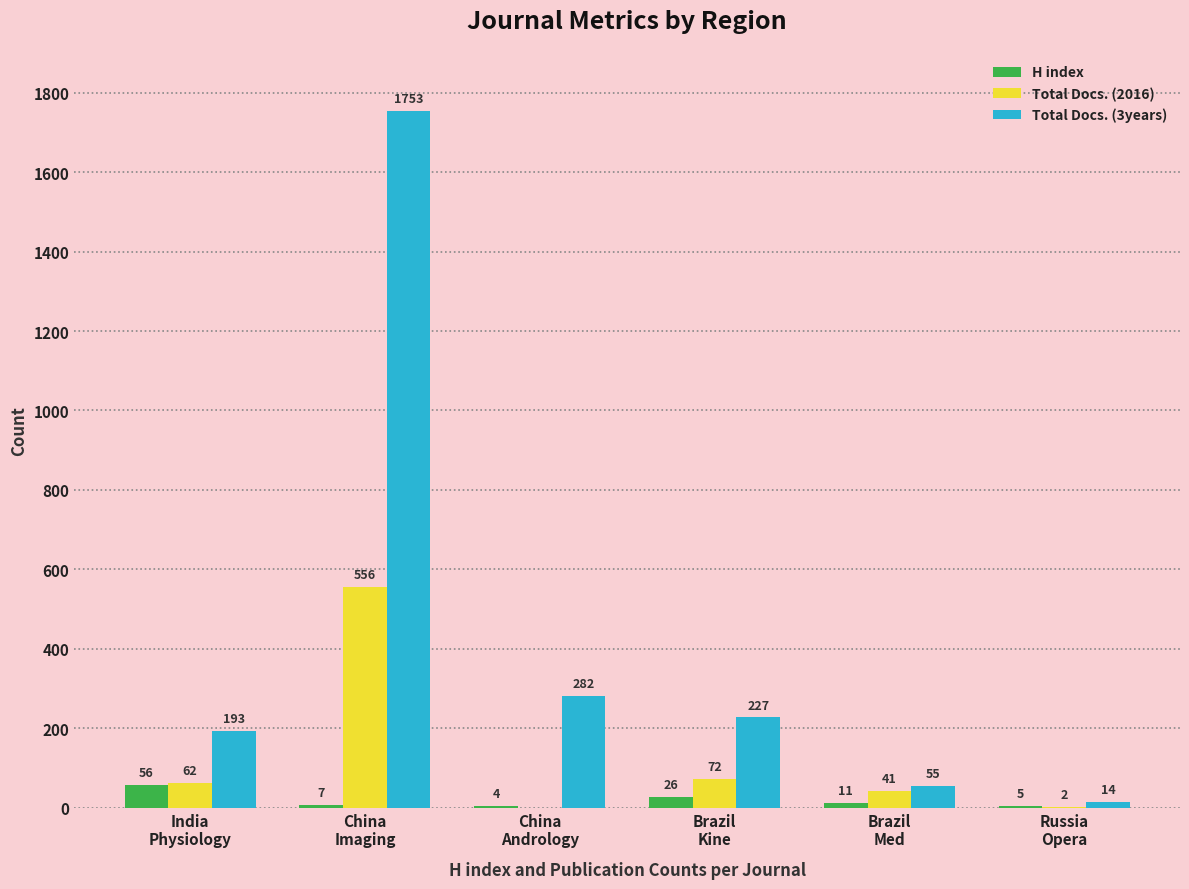

How many data points does each series have?

6